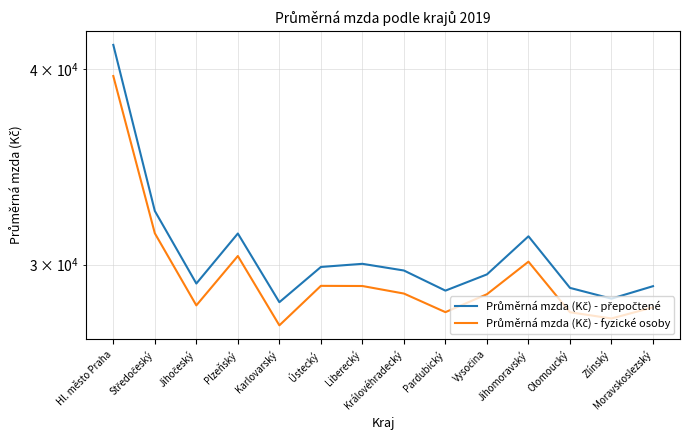

What are all the series names shown in the legend?

Průměrná mzda (Kč) - přepočtené, Průměrná mzda (Kč) - fyzické osoby